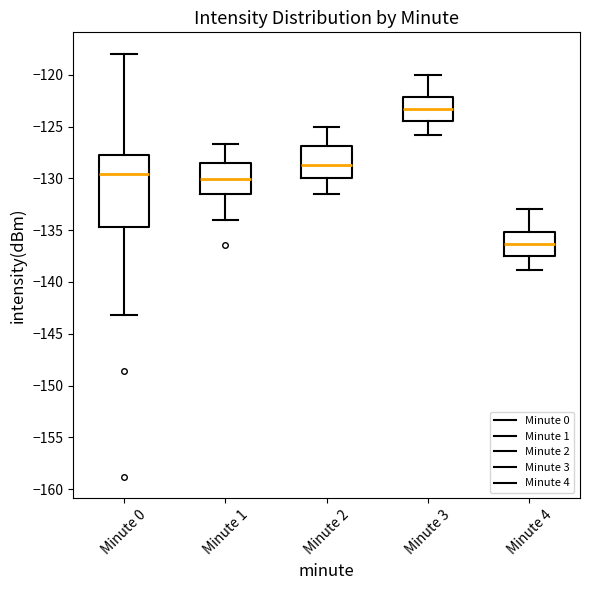

Where is the upper edge of the box for Minute 4 on the y-axis? The values are not printed on the chart, so give them approximately, as read against the axis.

-135.0